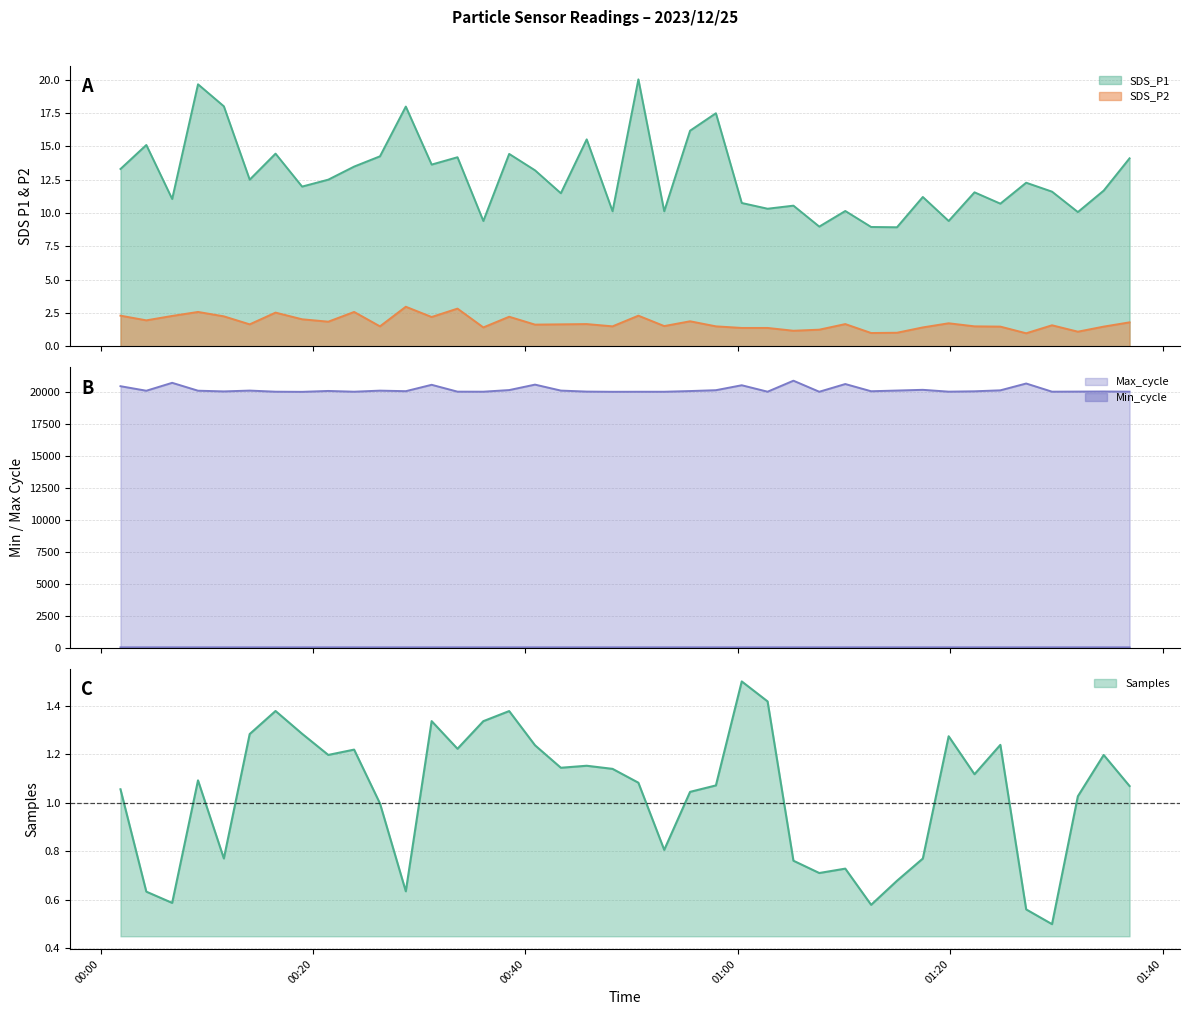

At which category is the sum across all series the highest?

2023/12/25 01:05:14